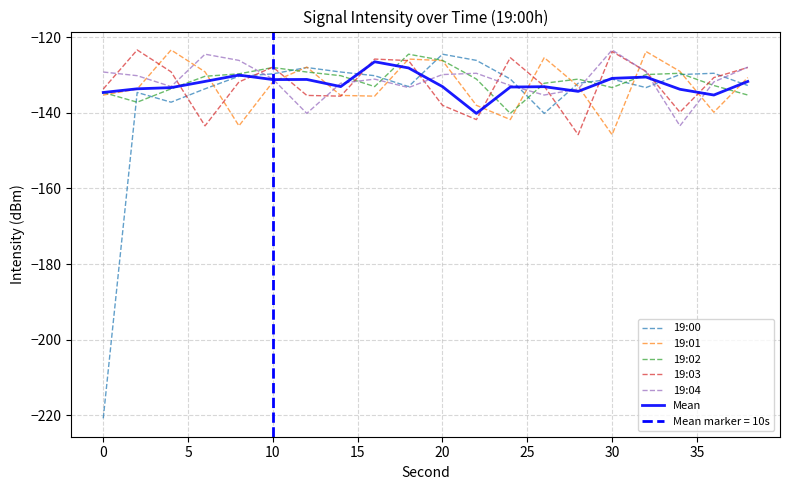

What is the lowest value of the 19:02 series?

-140.2